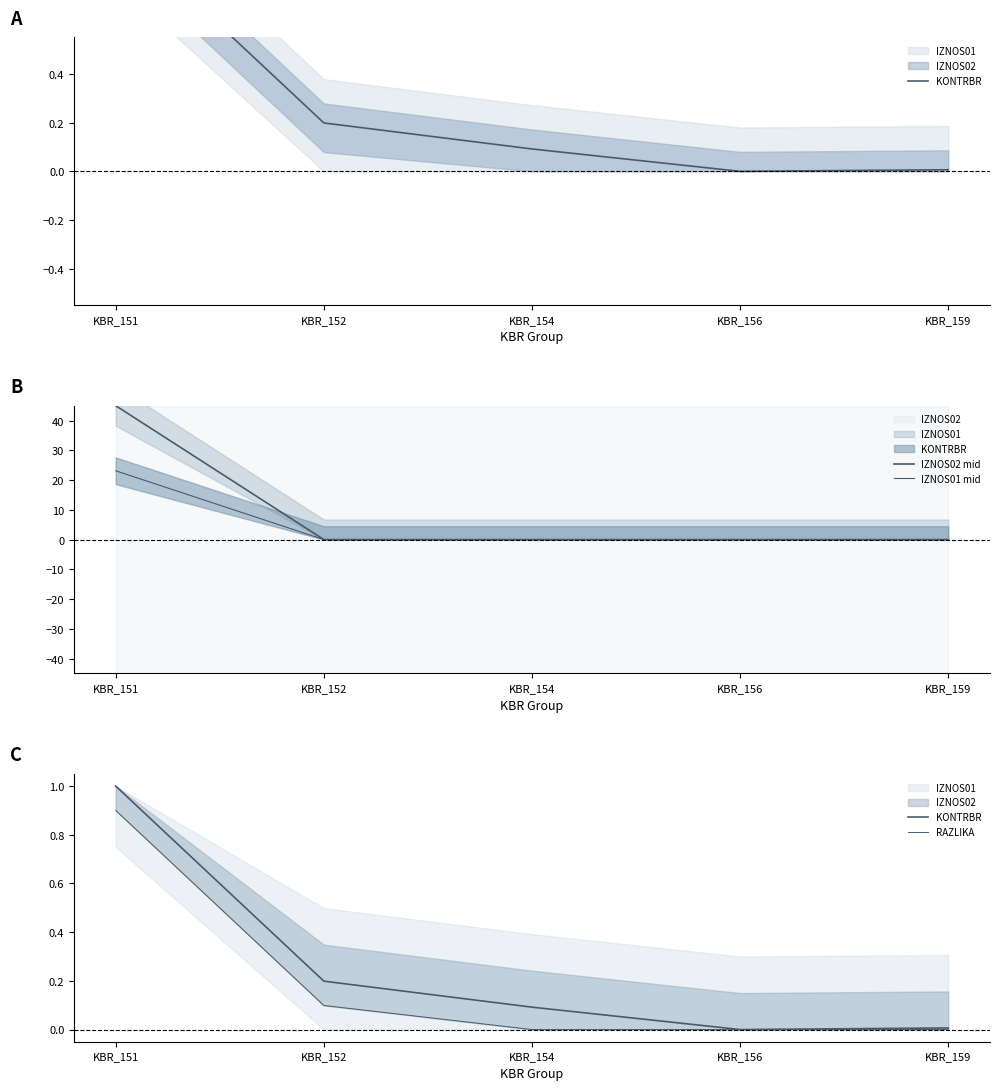

At KBR_151, list the series in order from smallest to largest.

RAZLIKA, KONTRBR, IZNOS01 mid, IZNOS02 mid